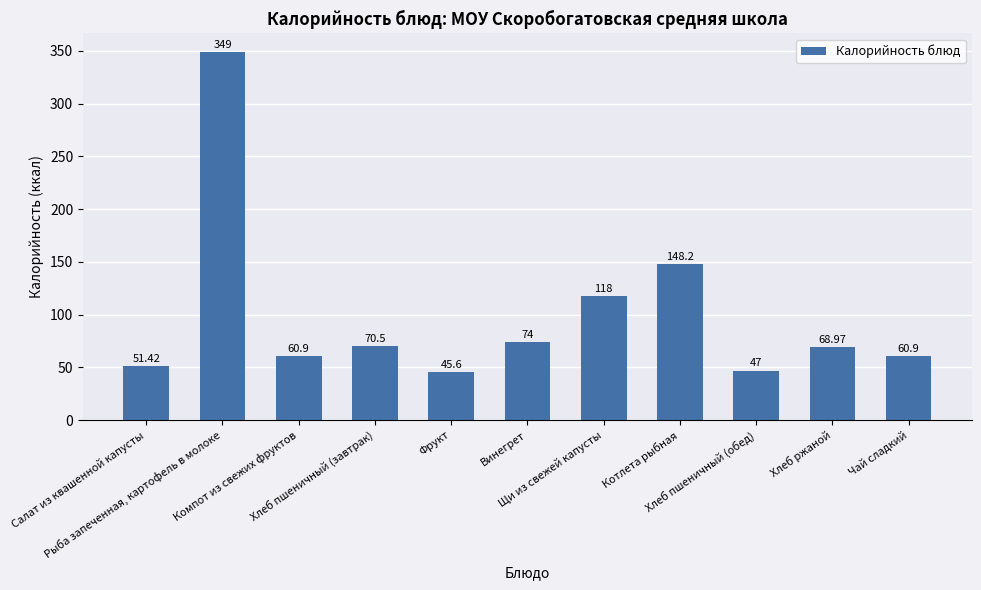

Reading left to right, transcribe all the data shown in this chart.

Салат из квашенной капусты=51.4	Рыба запеченная, картофель в молоке=349.0	Компот из свежих фруктов=60.9	Хлеб пшеничный (завтрак)=70.5	Фрукт=45.6	Винегрет=74.0	Щи из свежей капусты=118.0	Котлета рыбная=148.2	Хлеб пшеничный (обед)=47.0	Хлеб ржаной=69.0	Чай сладкий=60.9